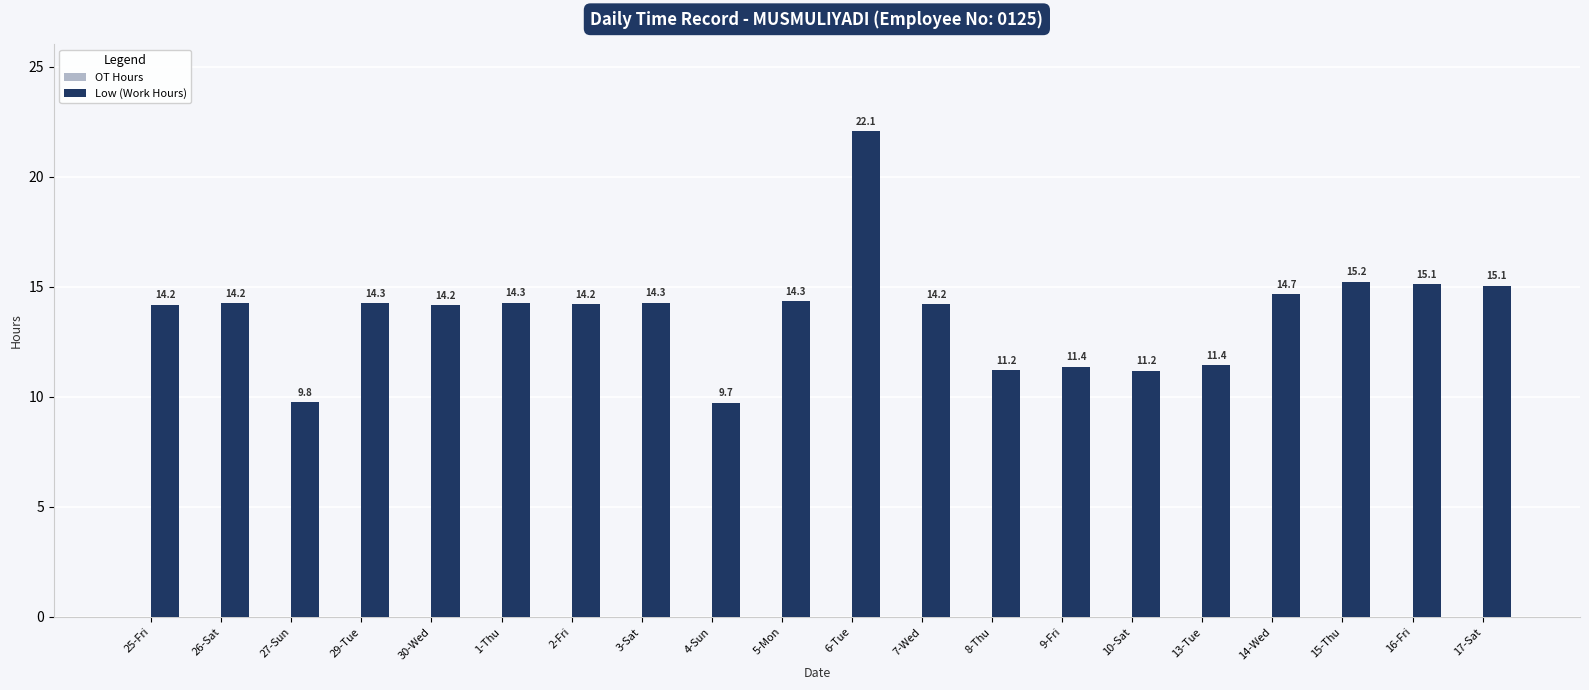

What value does the data have at 30-Wed?

14.2